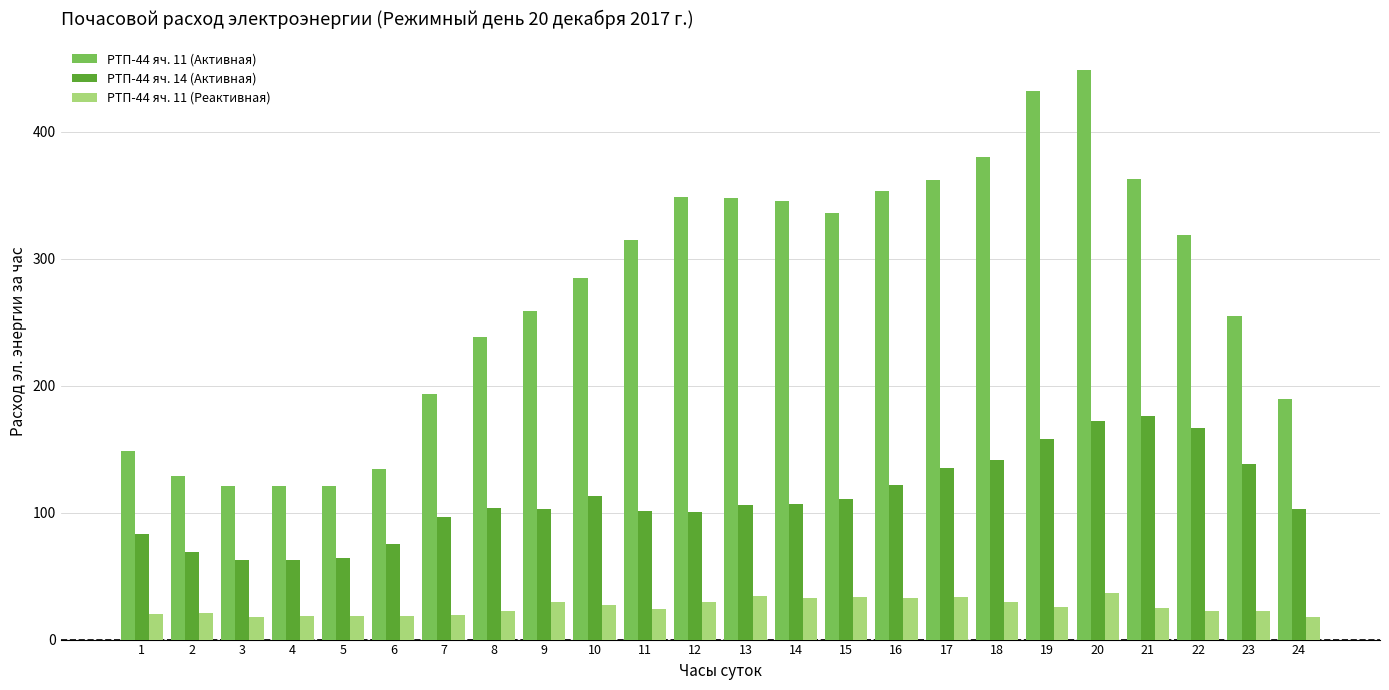

The value of РТП-44 яч. 11 (Реактивная) at 11 is 24.0. True or false?

True